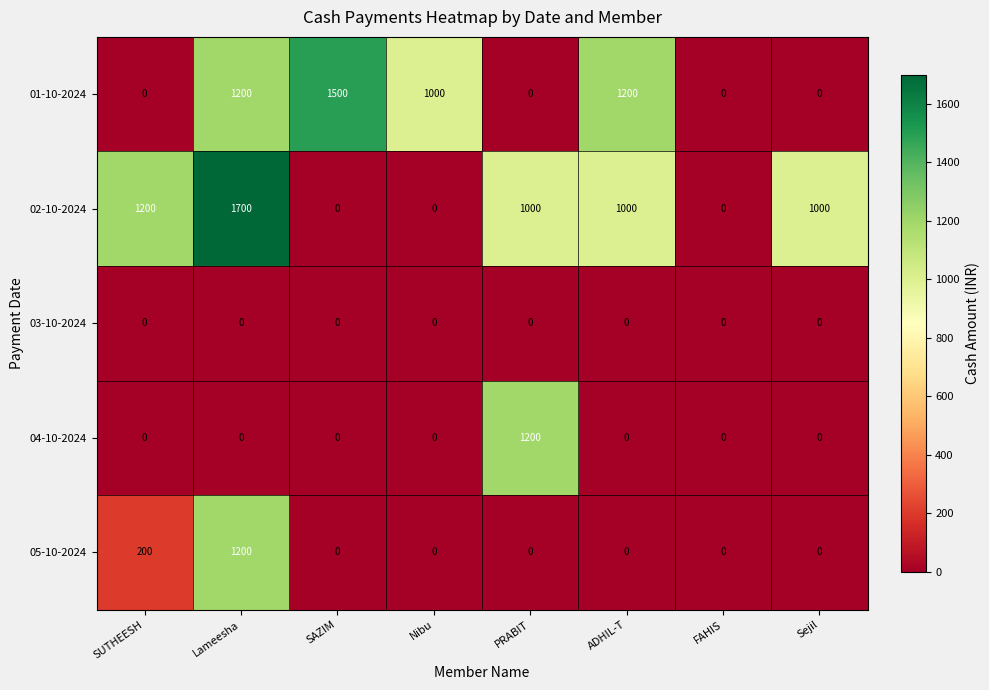

At which label does 02-10-2024 first exceed 1000?

SUTHEESH